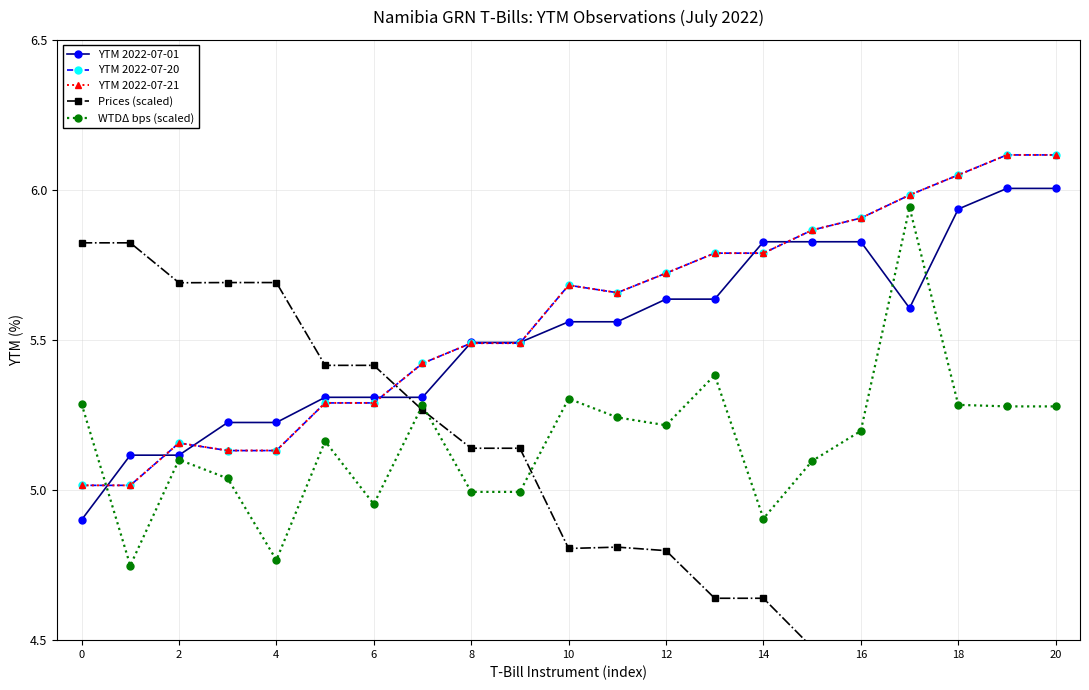

Reading right to left, list all the values displayed in this chart.

YTM 2022-07-01: 6.0	6.0	5.9	5.6	5.8	5.8	5.8	5.6	5.6	5.6	5.6	5.5	5.5	5.3	5.3	5.3	5.2	5.2	5.1	5.1	4.9
YTM 2022-07-20: 6.1	6.1	6.0	6.0	5.9	5.9	5.8	5.8	5.7	5.7	5.7	5.5	5.5	5.4	5.3	5.3	5.1	5.1	5.2	5.0	5.0
YTM 2022-07-21: 6.1	6.1	6.0	6.0	5.9	5.9	5.8	5.8	5.7	5.7	5.7	5.5	5.5	5.4	5.3	5.3	5.1	5.1	5.2	5.0	5.0
Prices (scaled): 4.0	4.0	4.1	4.3	4.5	4.5	4.6	4.6	4.8	4.8	4.8	5.1	5.1	5.3	5.4	5.4	5.7	5.7	5.7	5.8	5.8
WTDΔ bps (scaled): 5.3	5.3	5.3	5.9	5.2	5.1	4.9	5.4	5.2	5.2	5.3	5.0	5.0	5.3	5.0	5.2	4.8	5.0	5.1	4.7	5.3